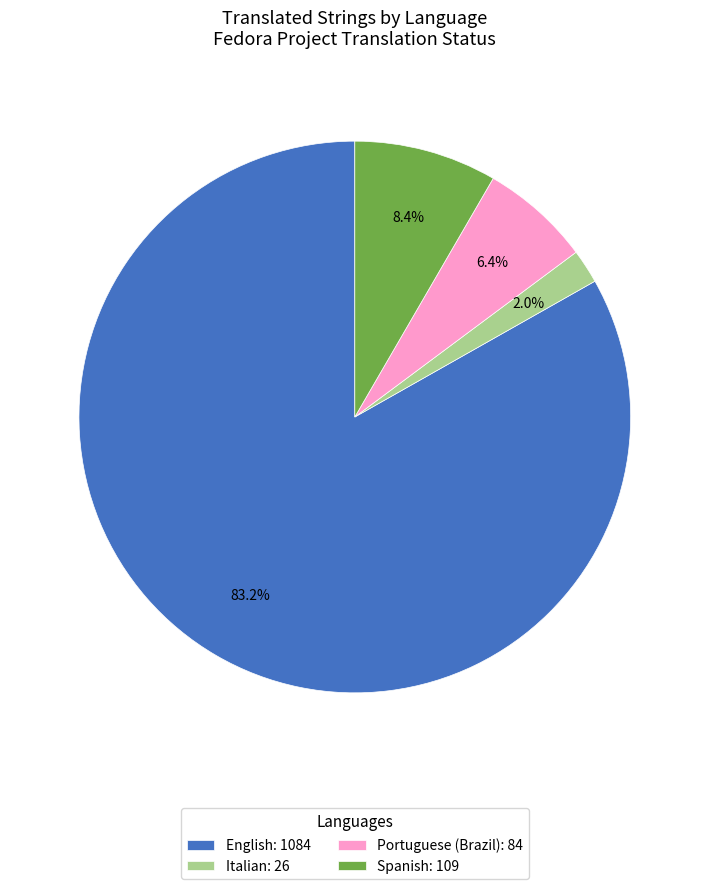

Combined, do English: 1084 and Portuguese (Brazil): 84 account for over 50%?

Yes